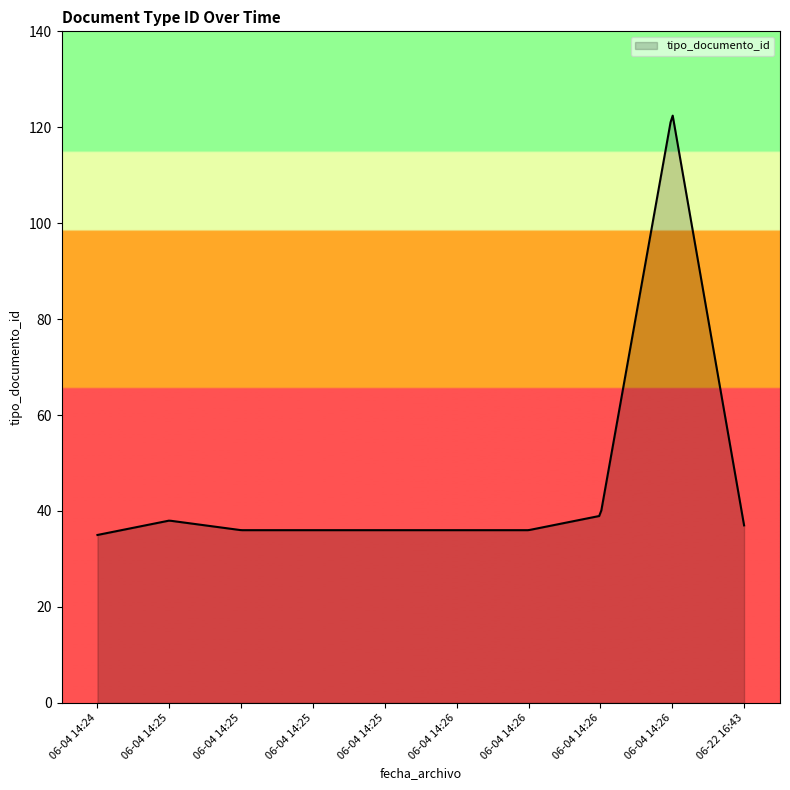

What is the greatest value displayed?

122.4